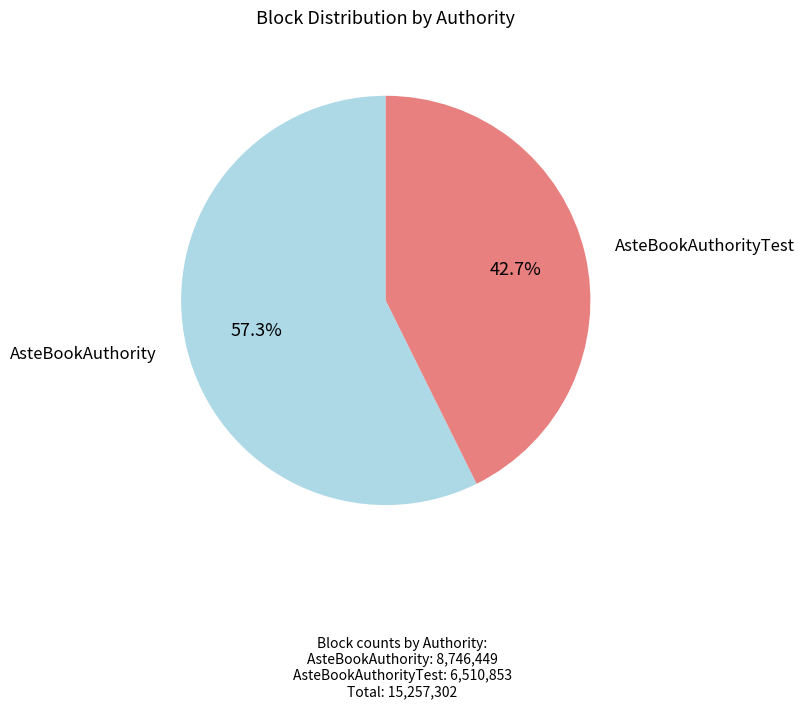

Approximately how many times larger is the value at AsteBookAuthority compared to AsteBookAuthorityTest?

1.3